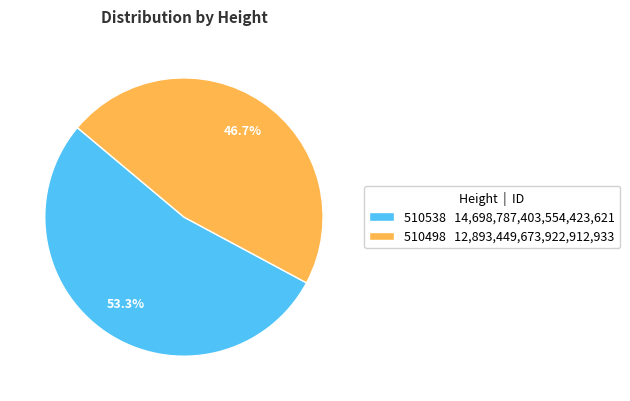

Which category has the biggest portion of the pie?

510538